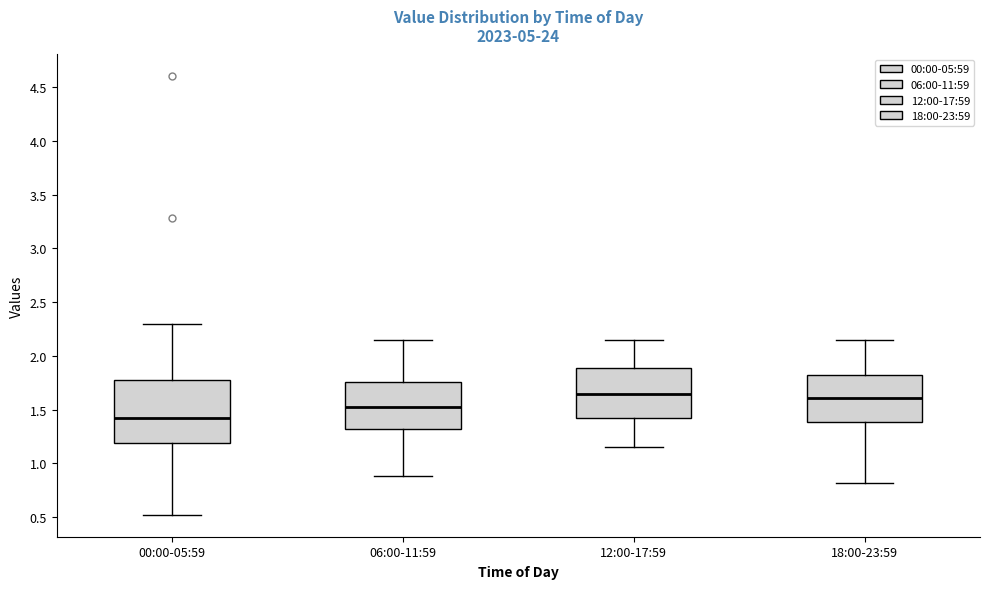

Where is the upper edge of the box for 12:00-17:59 on the y-axis? The values are not printed on the chart, so give them approximately, as read against the axis.

1.90